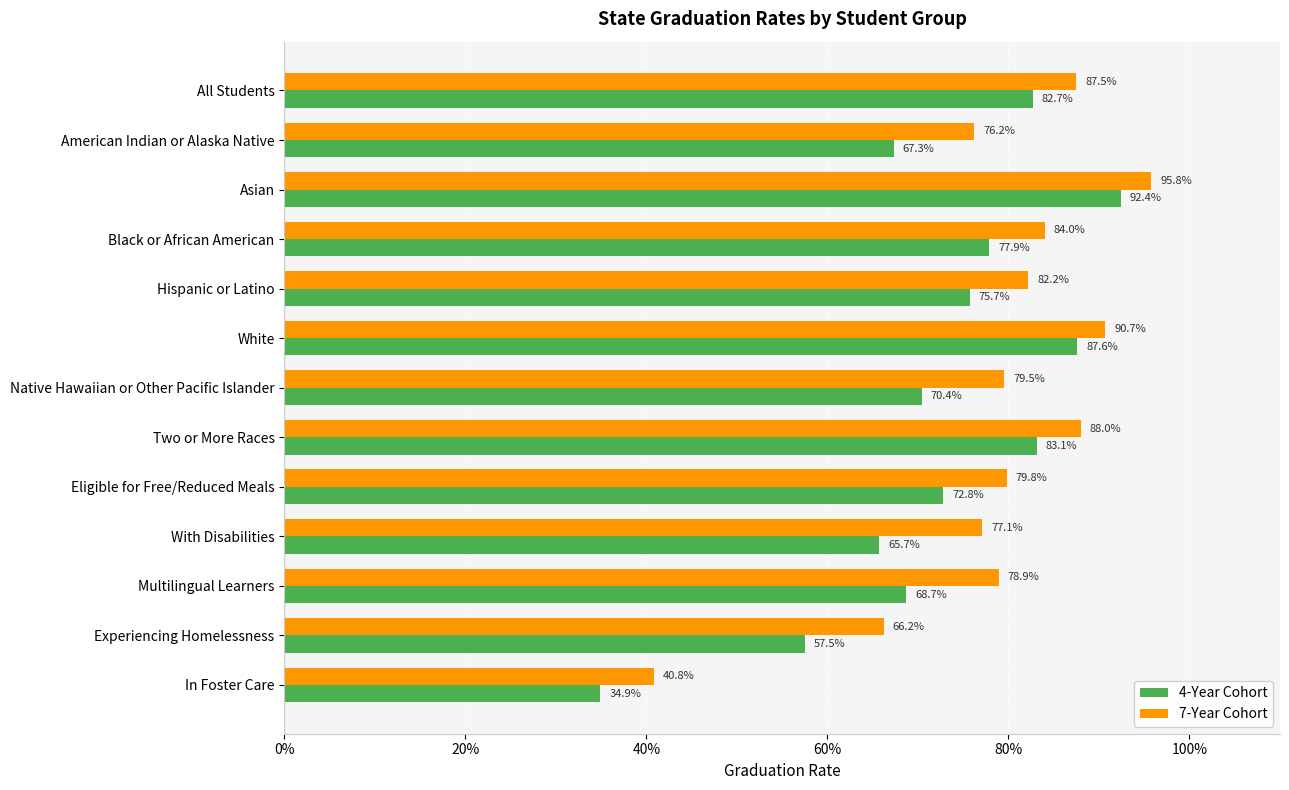

At which category is the sum across all series the highest?

Asian